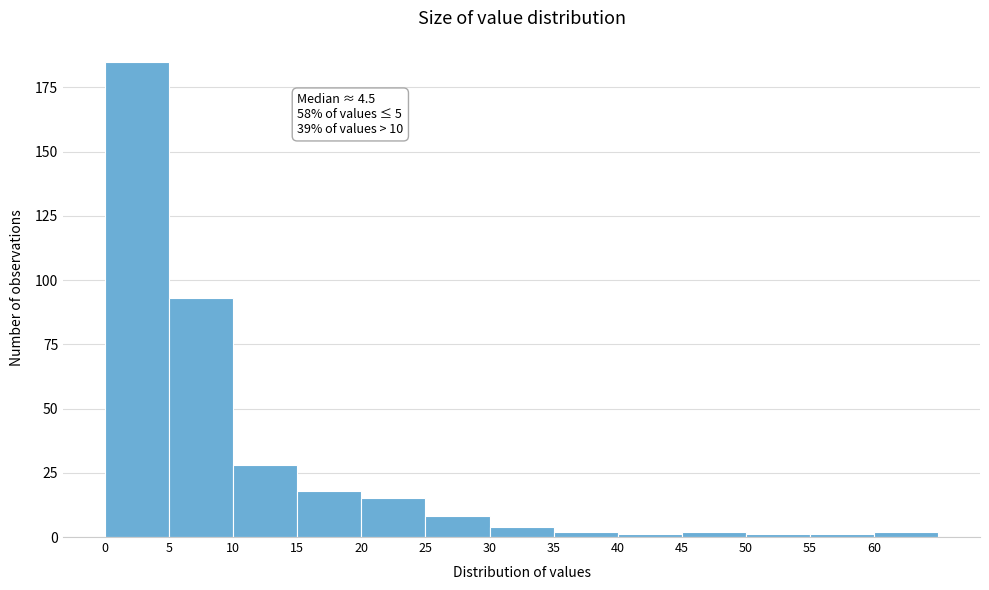

Which range on the x-axis has the tallest bar?

0 to 5